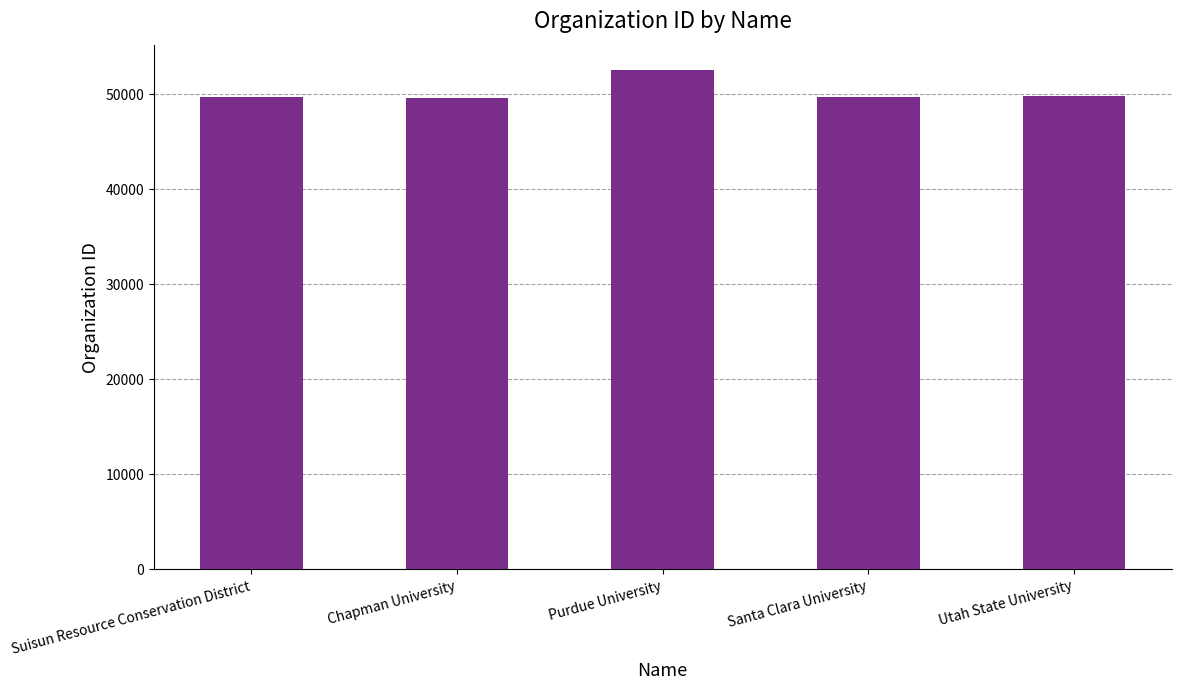

What is the value of the 5th bar from the left?

49762